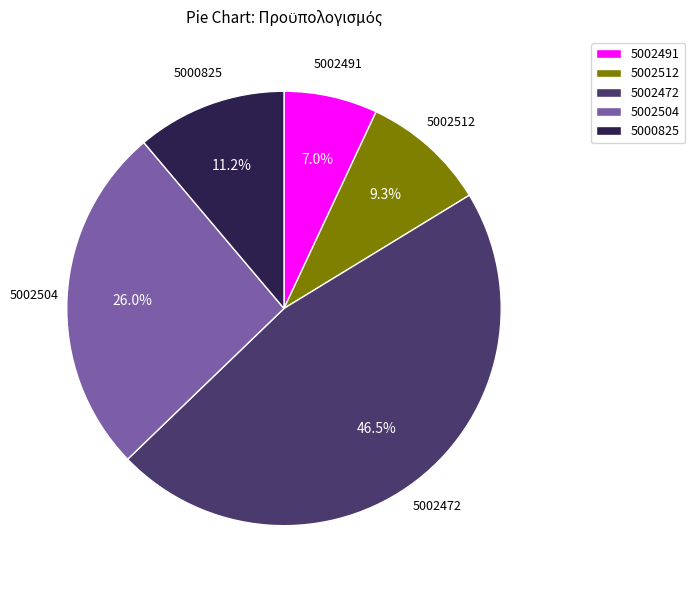

Between 5002504 and 5002512, which is larger?

5002504